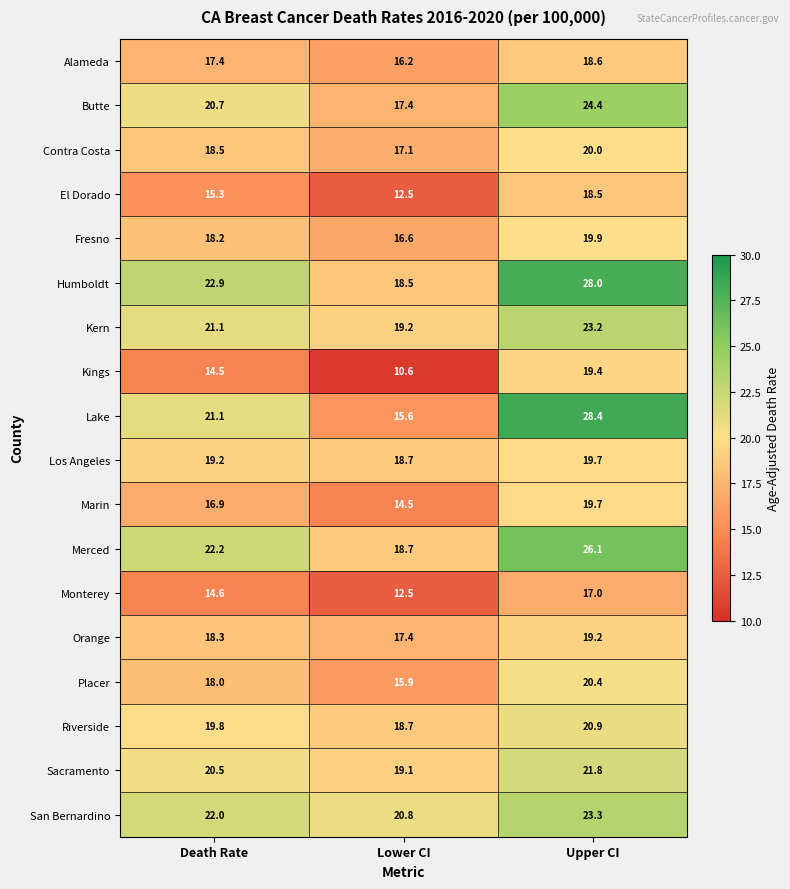

What is the maximum value for Contra Costa?

20.0